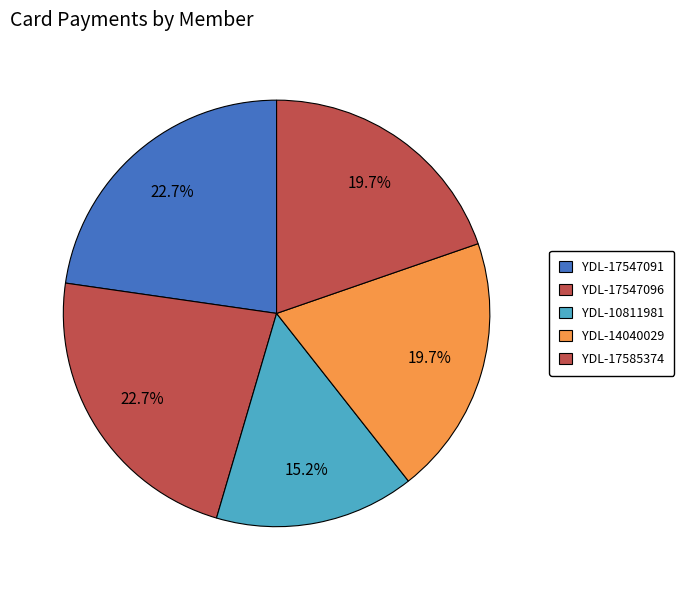

What is the total percentage of YDL-10811981 and YDL-17585374?

34.8%